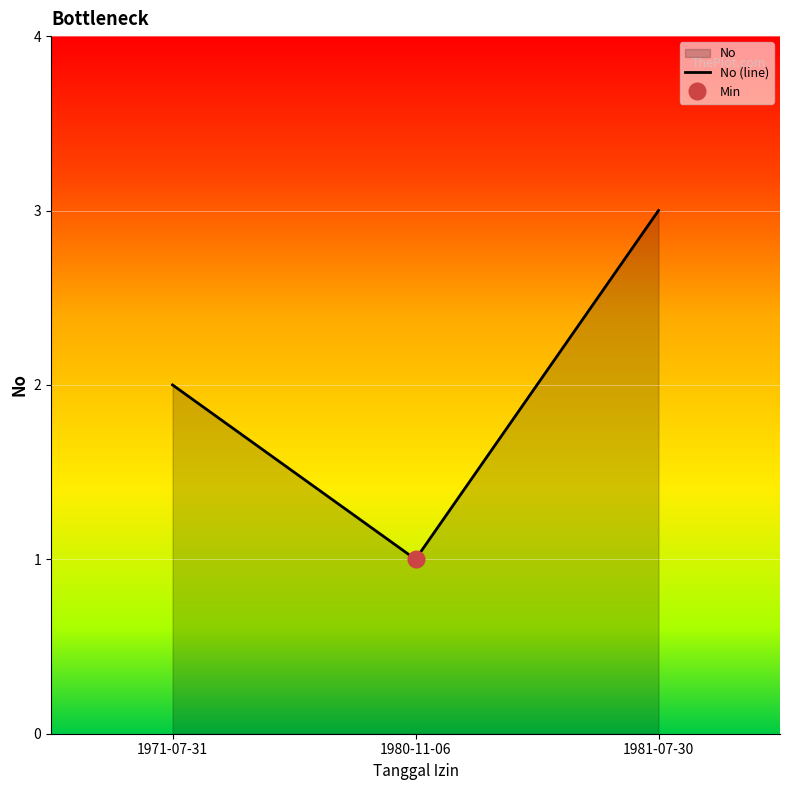

Rank the categories by value from lowest to highest.

1980-11-06, 1971-07-31, 1981-07-30